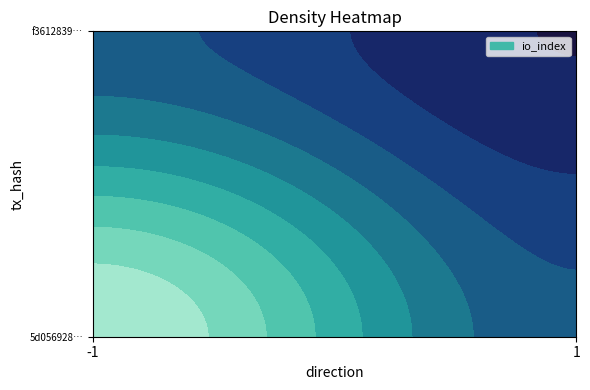

What is the average value of the 5d056928a681f4072b47408563cb5aca09089d8 series?

206